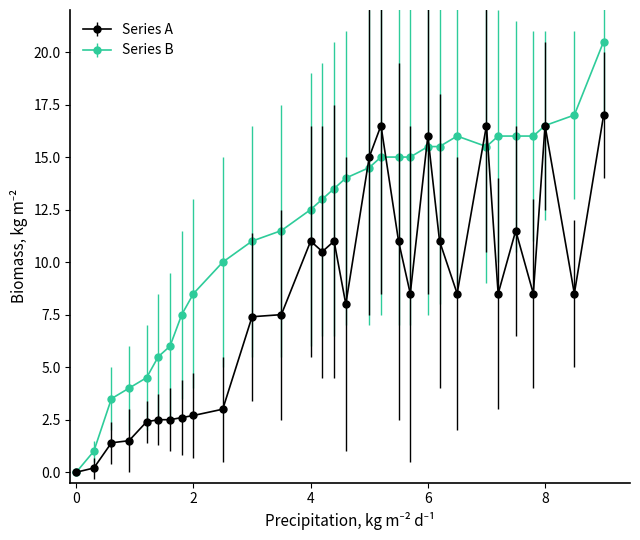

Which series has the largest total across all categories?

Series B